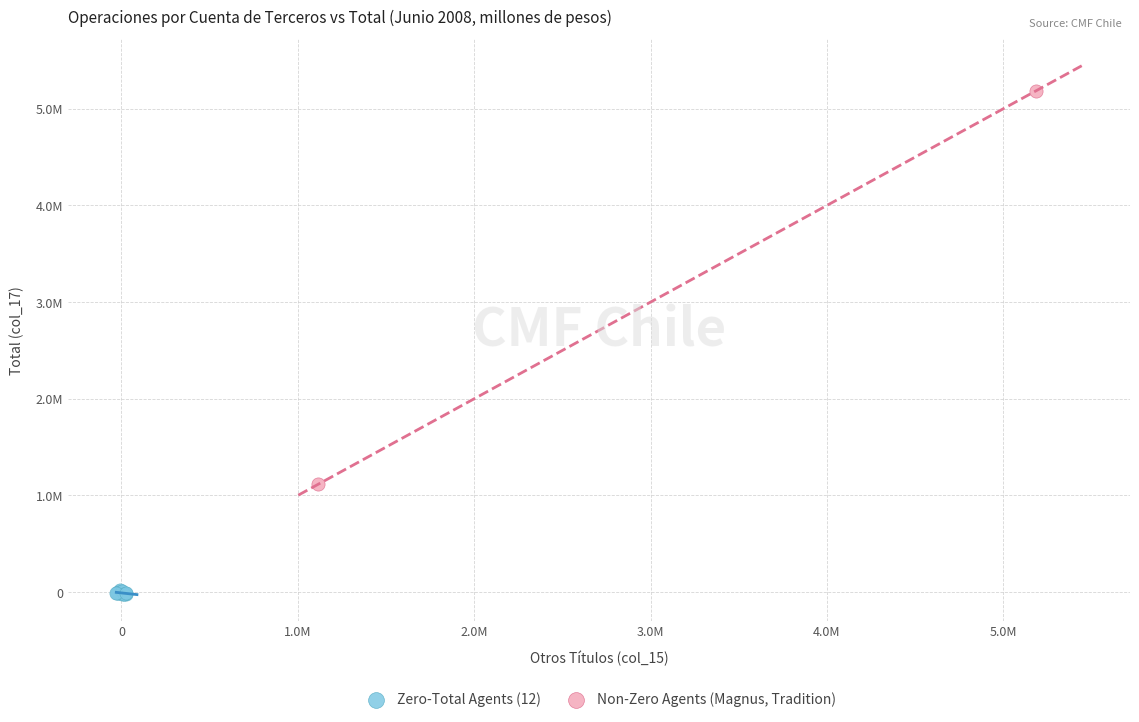

What are all the series names shown in the legend?

Zero-Total Agents (12), Non-Zero Agents (Magnus, Tradition)